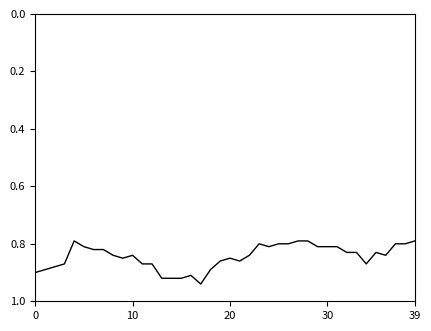

True or false: the data has more than 2 interior local peaks.

True